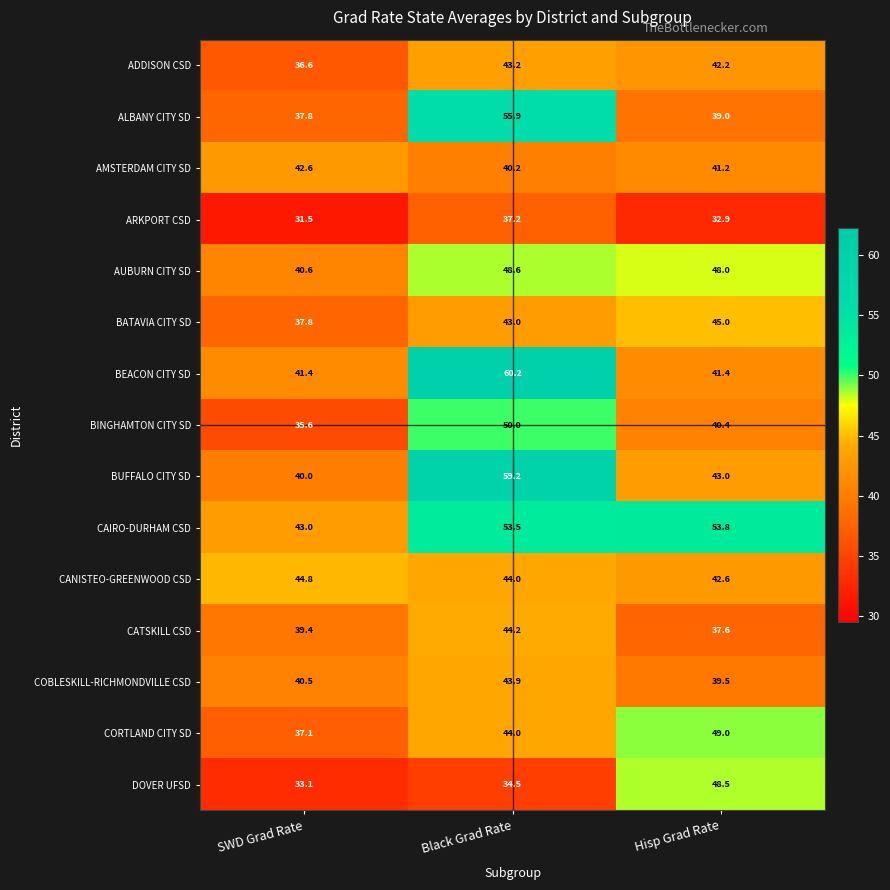

What is the sum of the CATSKILL CSD values at Black Grad Rate and SWD Grad Rate?

83.6